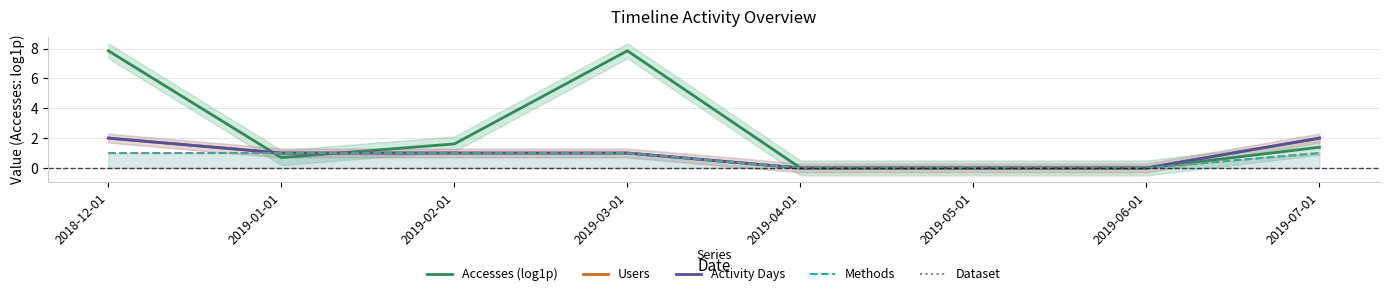

Between which two adjacent categories do Users and Accesses (log1p) first intersect?

2018-12-01 and 2019-01-01